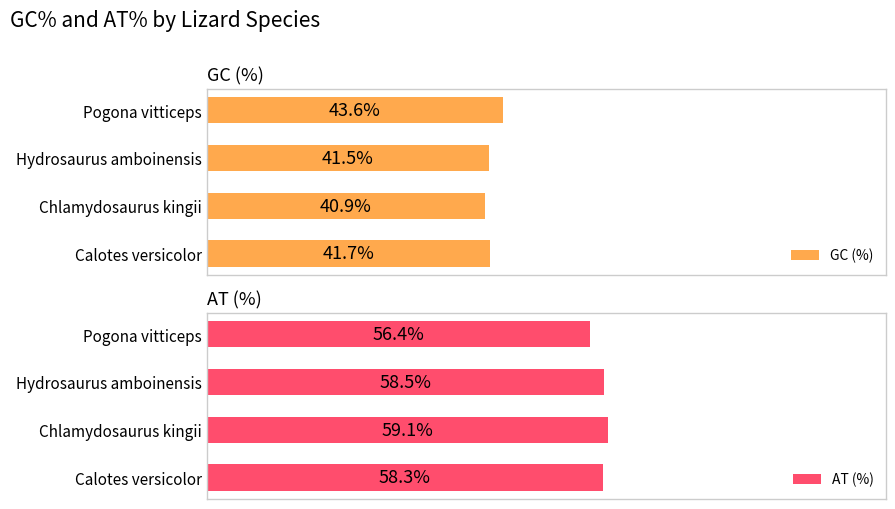

Which category has the highest value in the AT (%) series?

Chlamydosaurus kingii